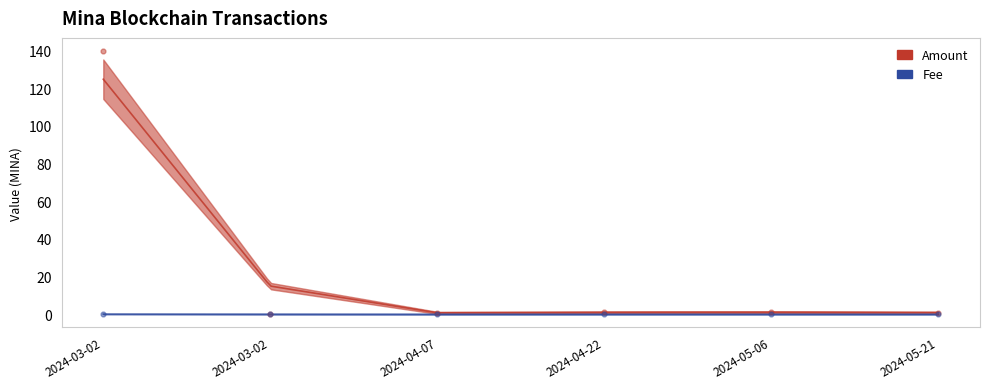

At which category is the sum across all series the highest?

2024-03-02